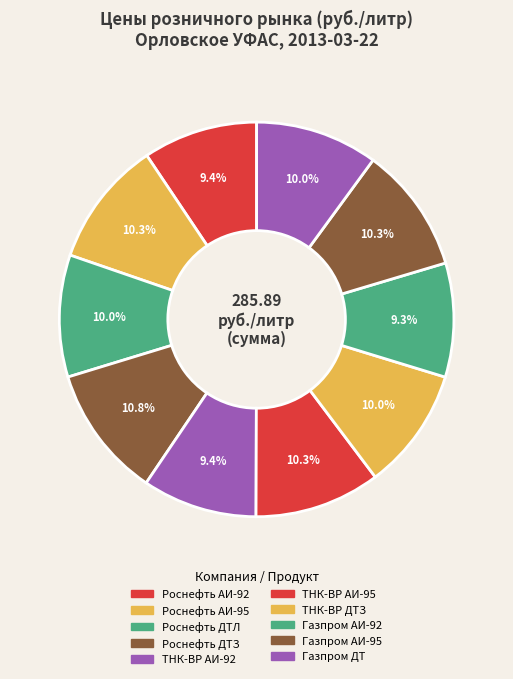

How many segments does this pie chart have?

10